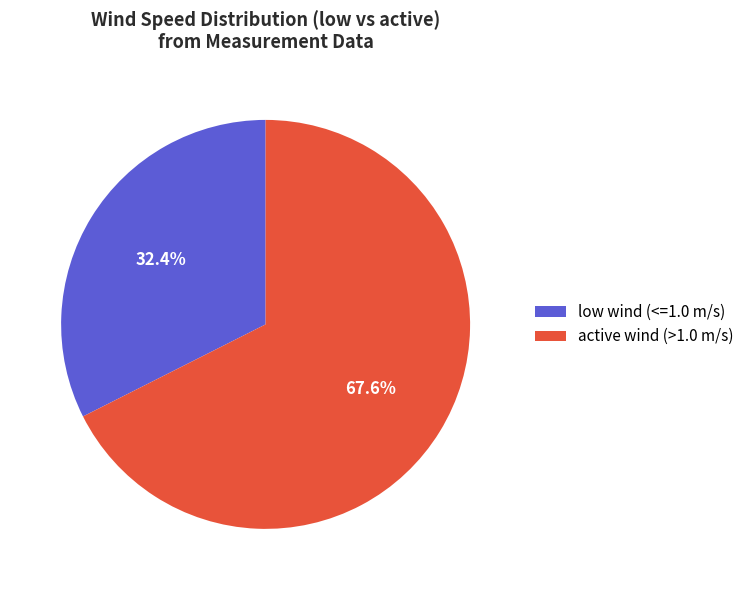

Does any single category account for the majority?

Yes